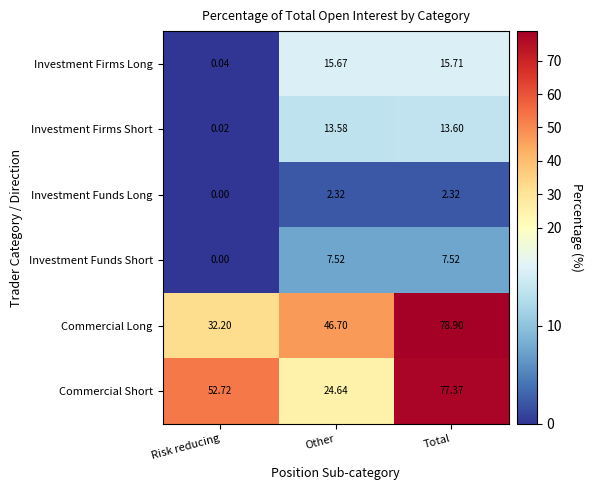

Which series has the largest total across all categories?

Commercial Long